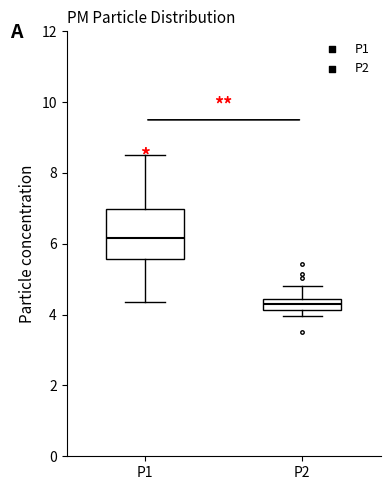

Reading left to right, read every box against the y-axis: the position of its median line, the range the box covers, and the ends of its whiskers. The values are not printed on the chart, so give them approximately, as read against the axis.

P1: median 6.2, box 5.6 to 7.0, whiskers 4.4 to 8.6
P2: median 4.4 (inside the box), box 4.2 to 4.4, whiskers 4.0 to 4.8